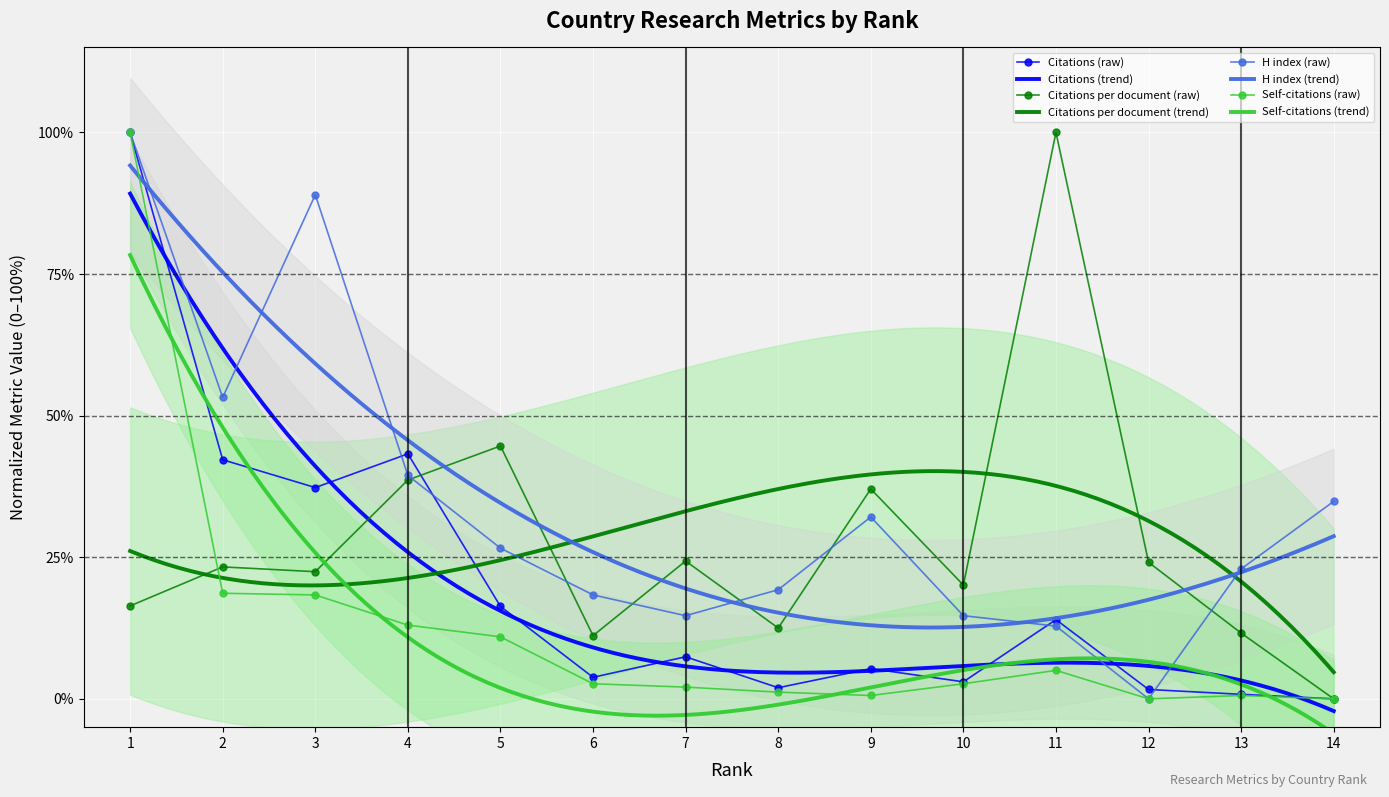

Where is Self-citations nearest to the value 50?

2